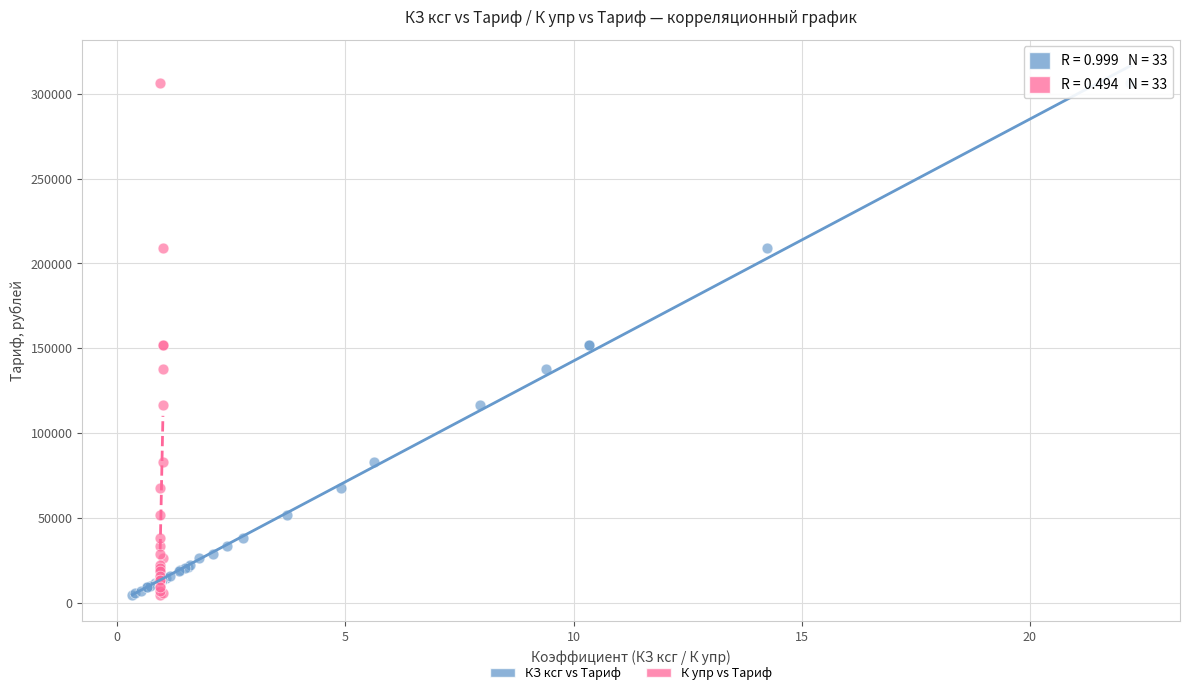

What are all the series names shown in the legend?

КЗ ксг vs Тариф, К упр vs Тариф